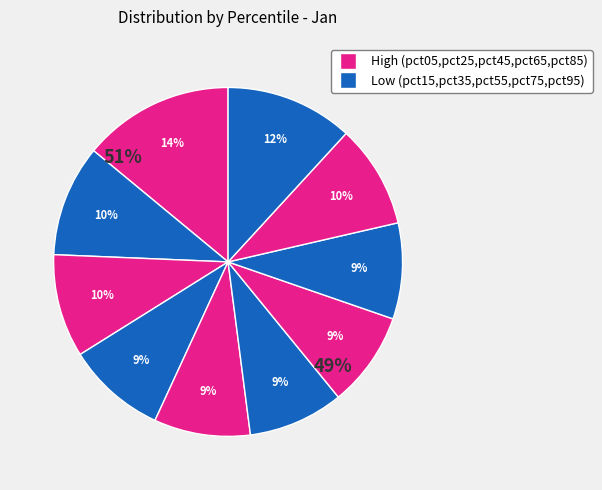

What percentage is the pct85 slice, to the nearest percent?

10%